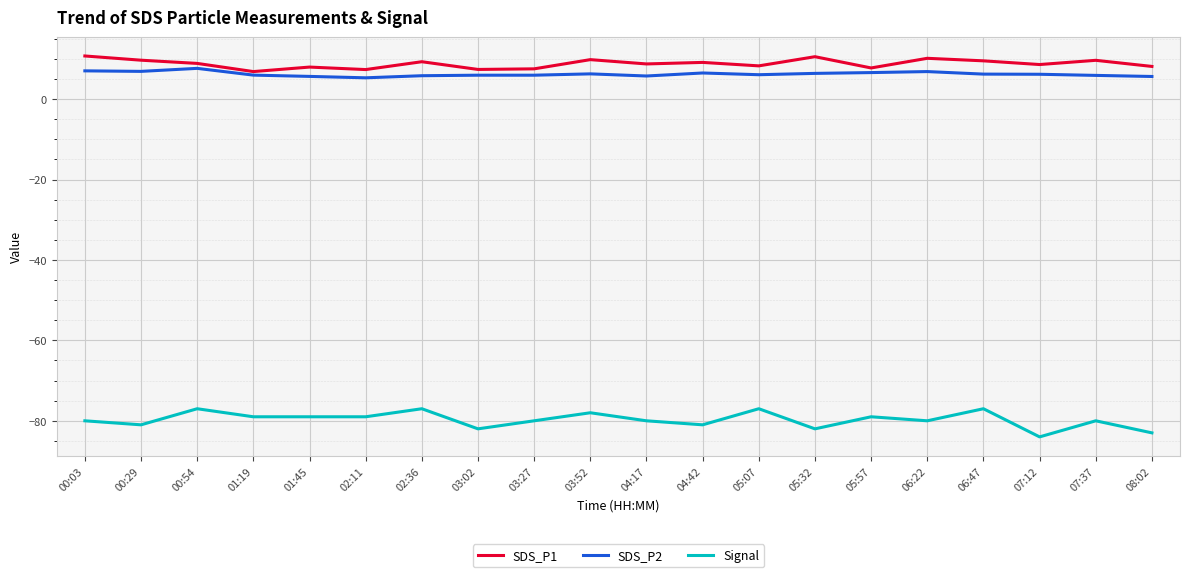

What is the total value across all series at 05:32?

-65.0